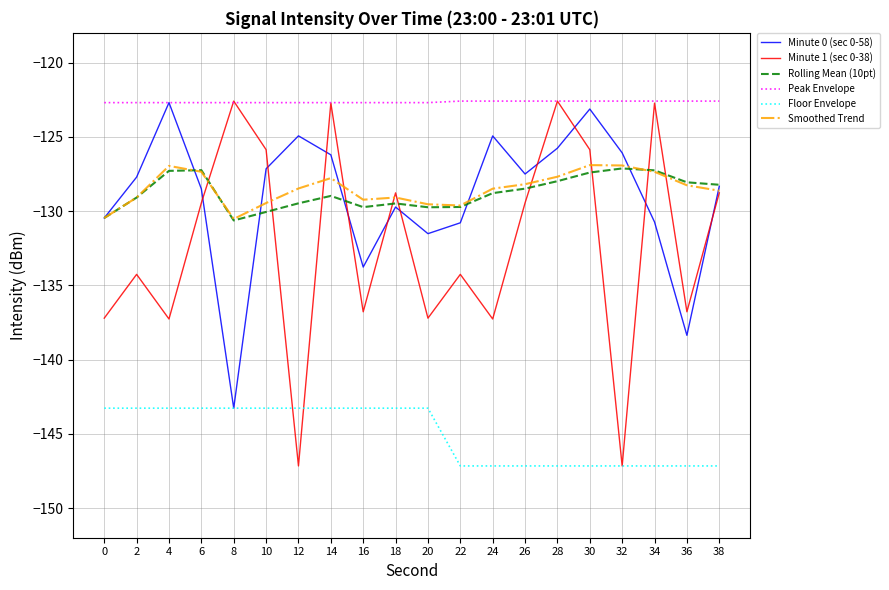

True or false: Smoothed Trend has a value of -213.9 at 22.

False